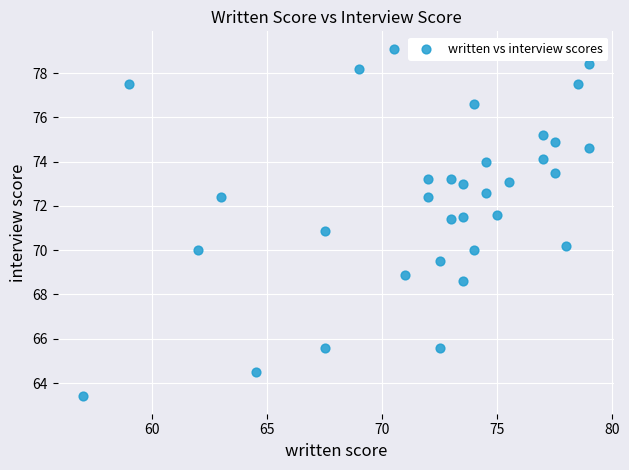

What is the range of Y values (max minus min)?

15.7